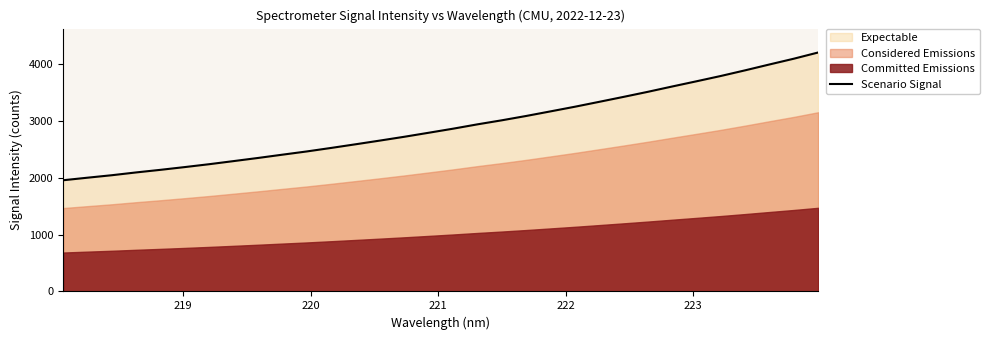

Reading left to right, extract all data points from this chart.

1958.5	2003.4	2047.1	2096.4	2142.2	2190.9	2241.5	2296.1	2351.2	2409.0	2465.9	2527.8	2591.9	2657.2	2724.2	2794.8	2866.3	2942.8	3013.9	3090.1	3171.1	3252.7	3339.1	3426.2	3515.5	3609.2	3701.1	3794.6	3894.2	3997.4	4098.7	4208.0